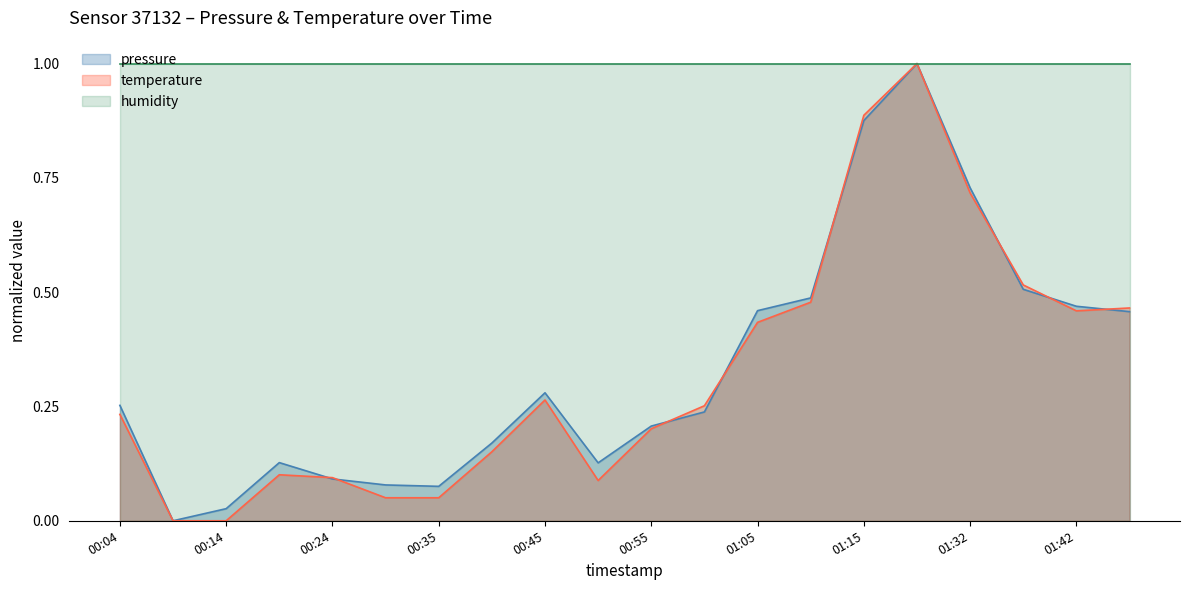

Which category has the highest value in the pressure series?

01:21